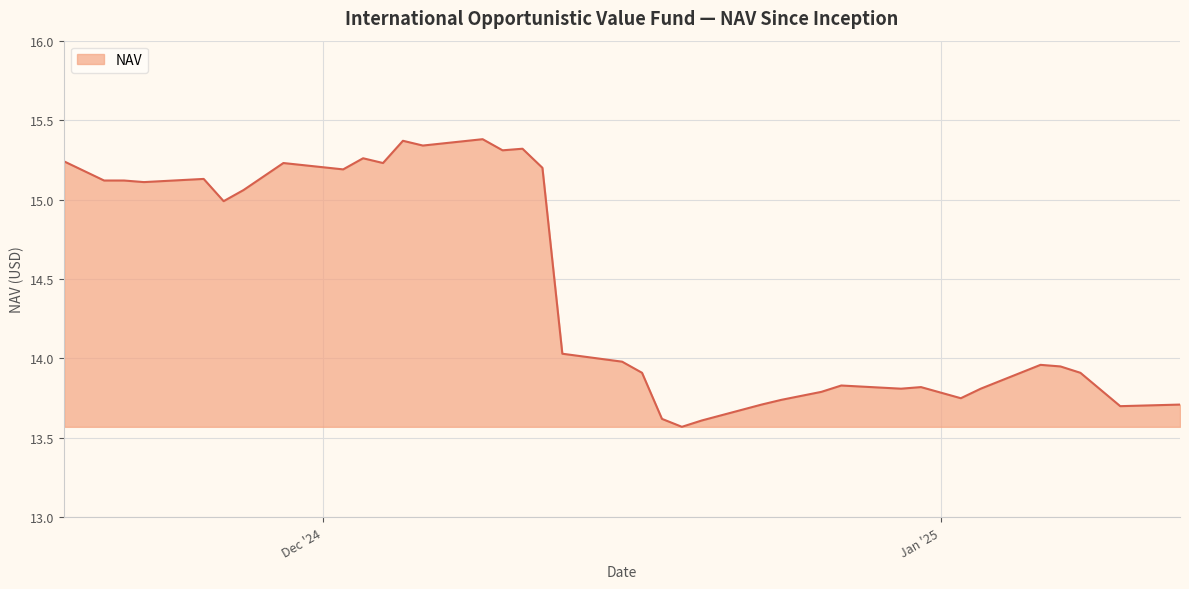

What is the smallest value displayed?

13.6